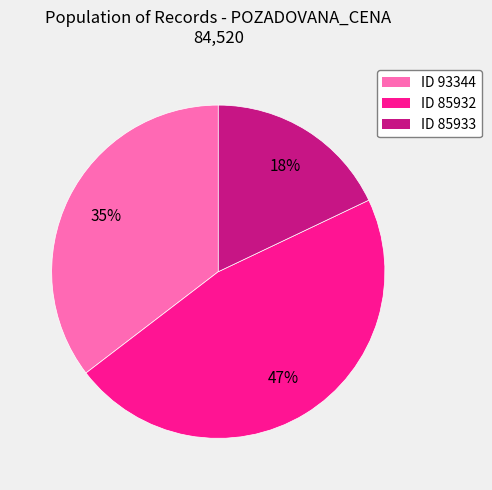

Which category has the smallest portion of the pie?

ID 85933